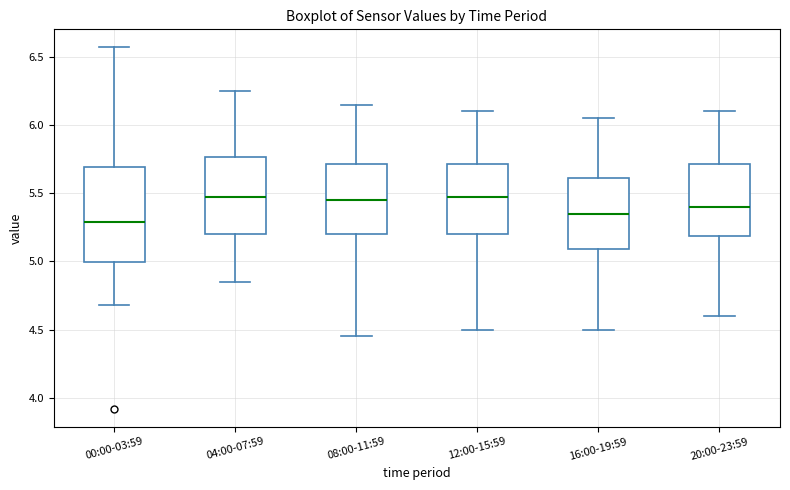

Comparing the boxes themselves (not the whiskers), which one is the tallest?

00:00-03:59